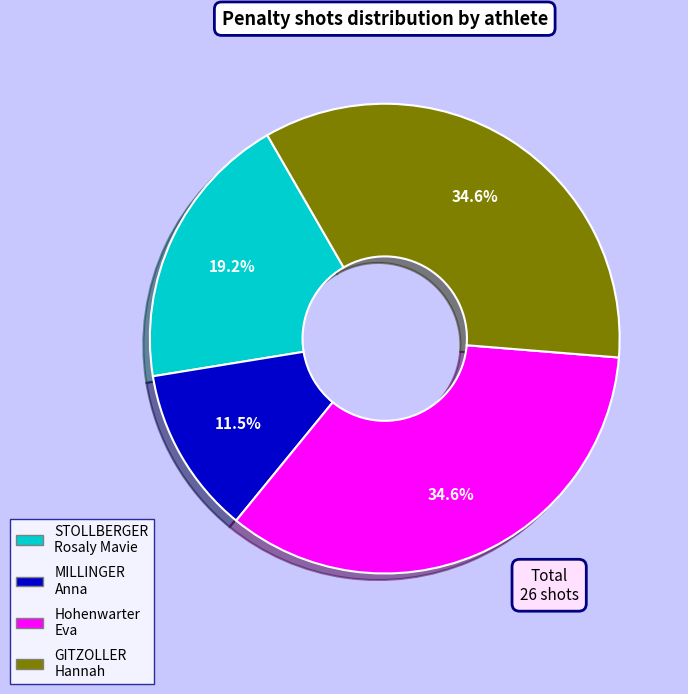

To the nearest percent, what percentage of the pie is Hohenwarter Eva?

35%